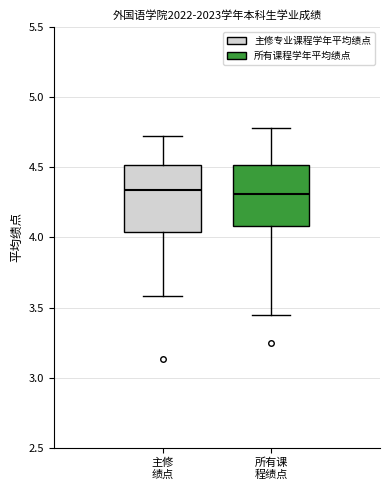

Reading left to right, transcribe this box plot: for each box, give where its median line is, the range the box spans, and where its two whiskers end, as read against the y-axis. The values are not printed on the chart, so give them approximately, as read against the axis.

主修 绩点: median 4.35, box 4.05 to 4.50, whiskers 3.60 to 4.70
所有课 程绩点: median 4.30, box 4.10 to 4.50, whiskers 3.45 to 4.80